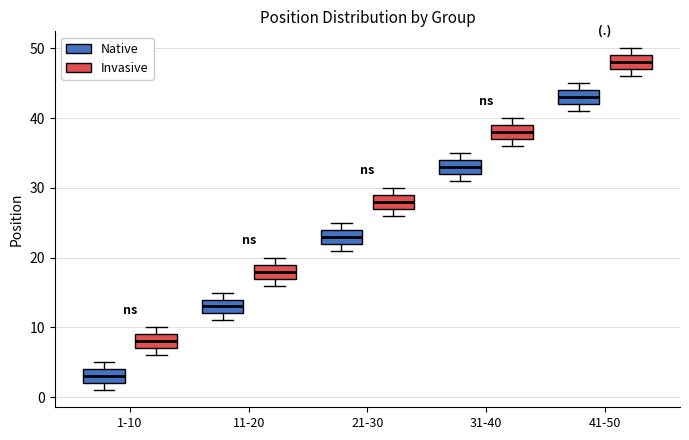

Where does the median line of the box for 21-30 (Native) sit on the y-axis? The values are not printed on the chart, so give them approximately, as read against the axis.

23